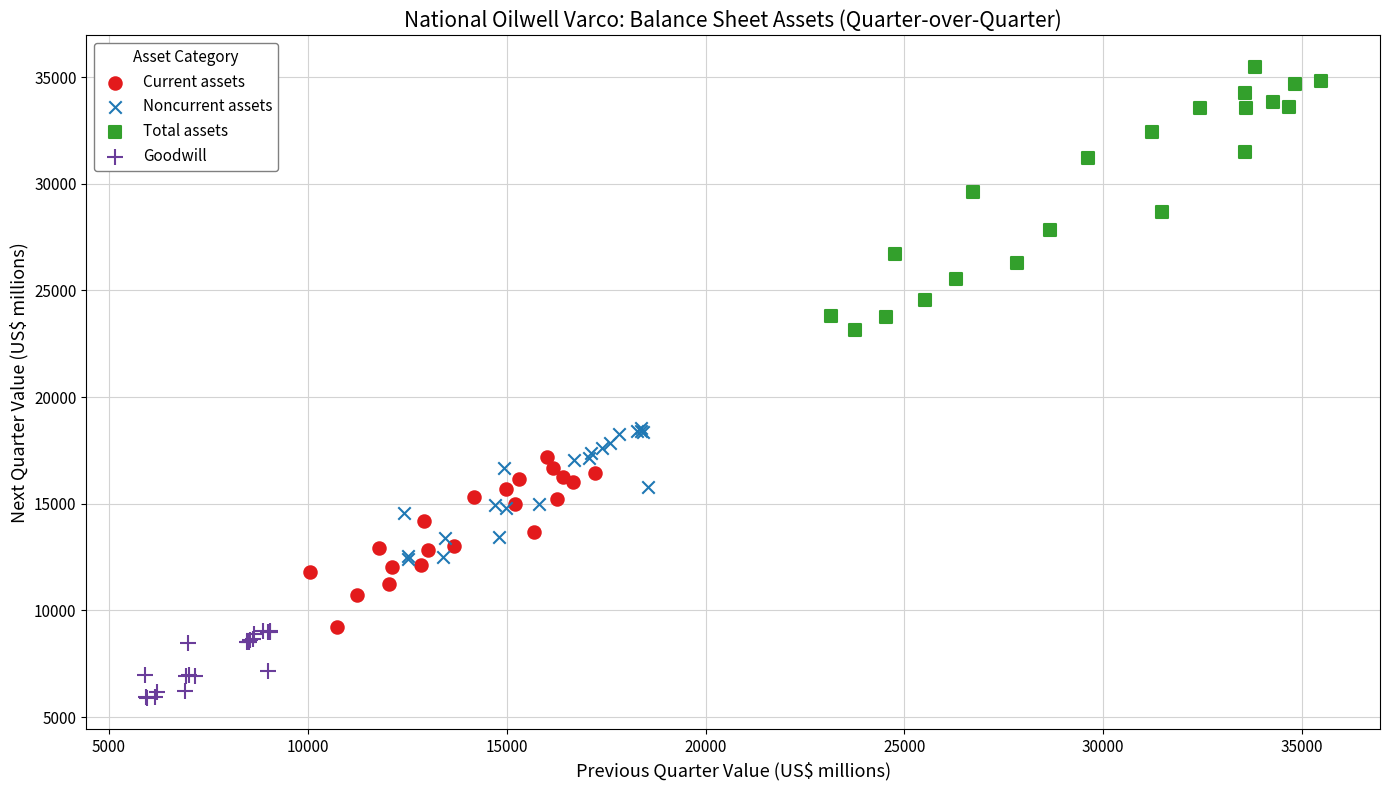

Which series reaches the minimum Y coordinate?

Goodwill